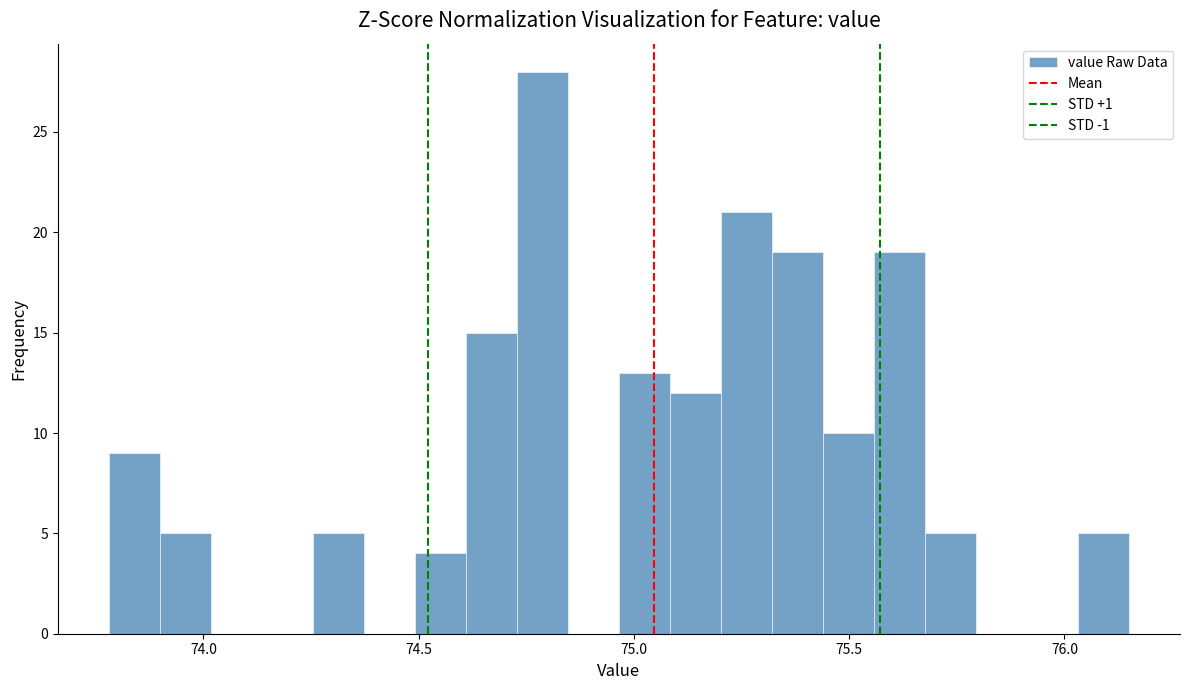

Around what value on the x-axis is the tallest bar? Give the approximate position of its centre, as read against the axis.

74.80